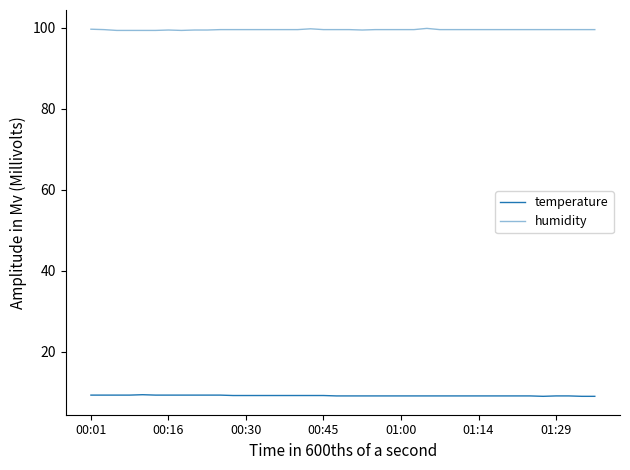

Which series has the widest spread of values?

humidity